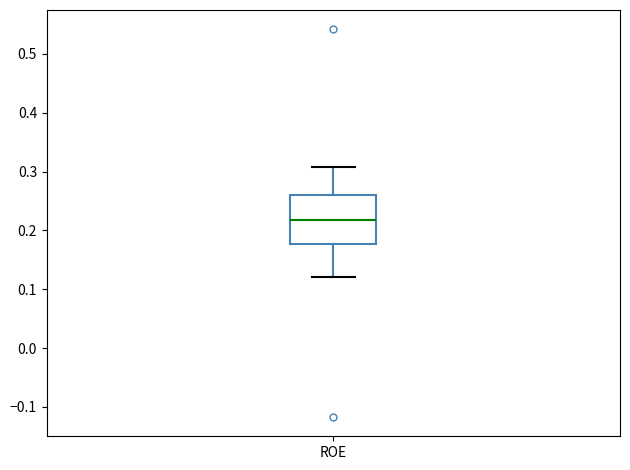

Where is the upper edge of the box for ROE on the y-axis? The values are not printed on the chart, so give them approximately, as read against the axis.

0.26